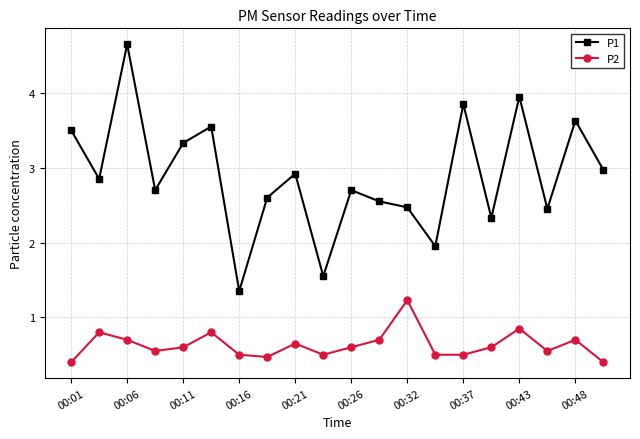

Rank the series by their maximum value, from highest to lowest.

P1, P2